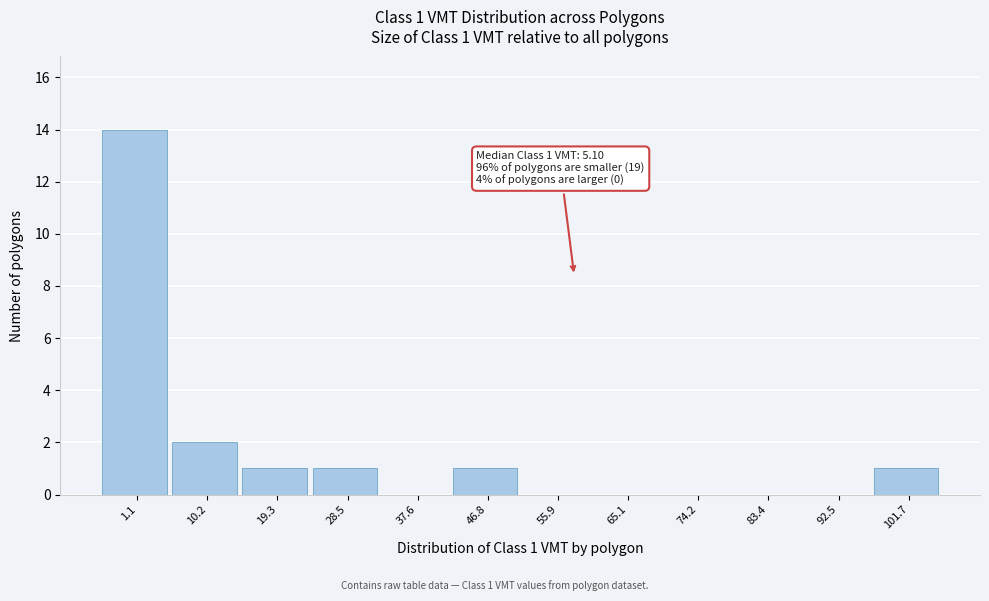

Reading left to right, what are all the values shown in this chart?

1.1=14	10.2=2	19.3=1	28.5=1	37.6=0	46.8=1	55.9=0	65.1=0	74.2=0	83.4=0	92.5=0	101.7=1